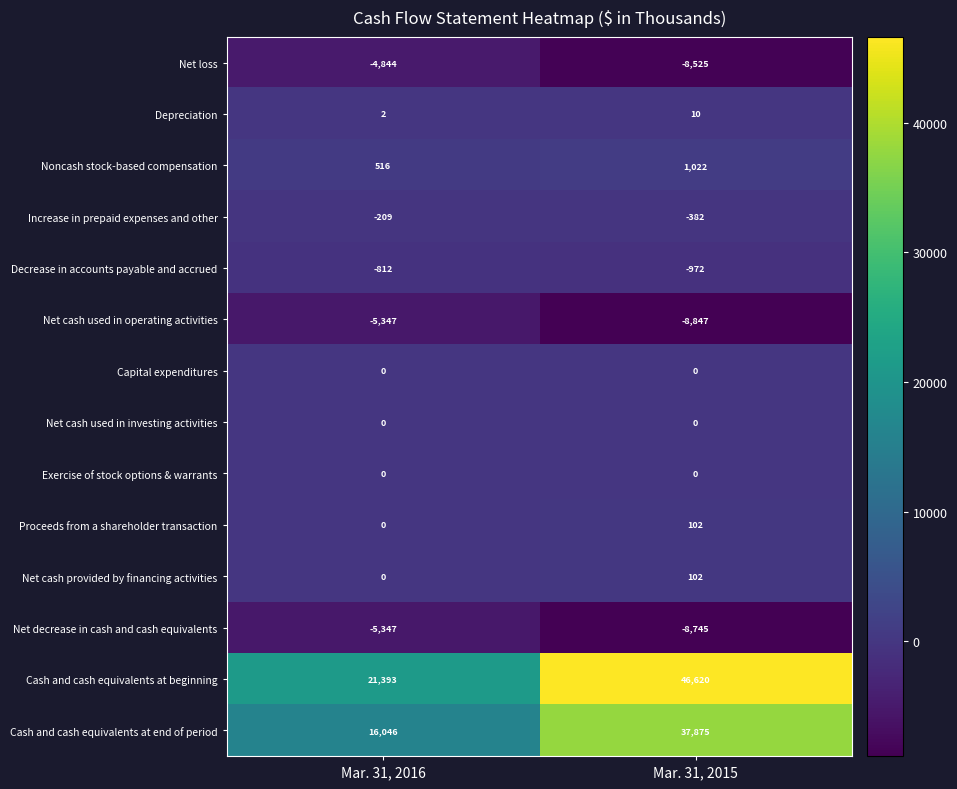

Which series changed the most between Mar. 31, 2016 and Mar. 31, 2015?

Cash and cash equivalents at beginning